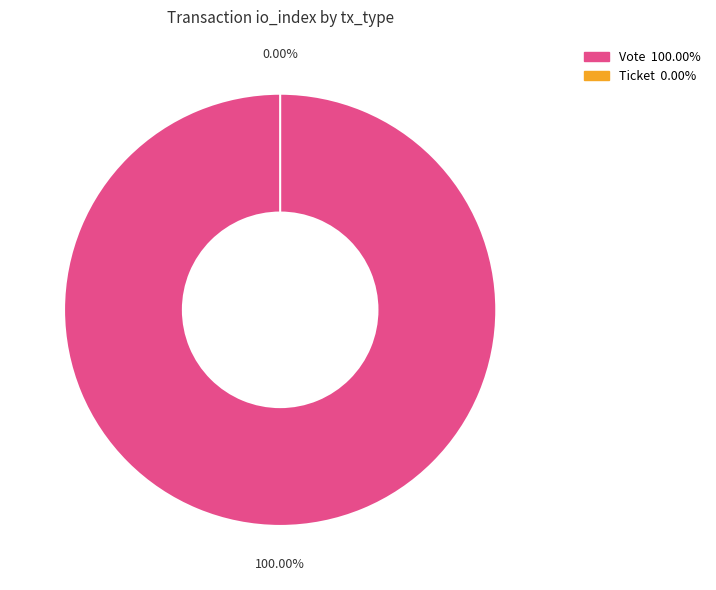

Rank the categories by value from lowest to highest.

Ticket, Vote